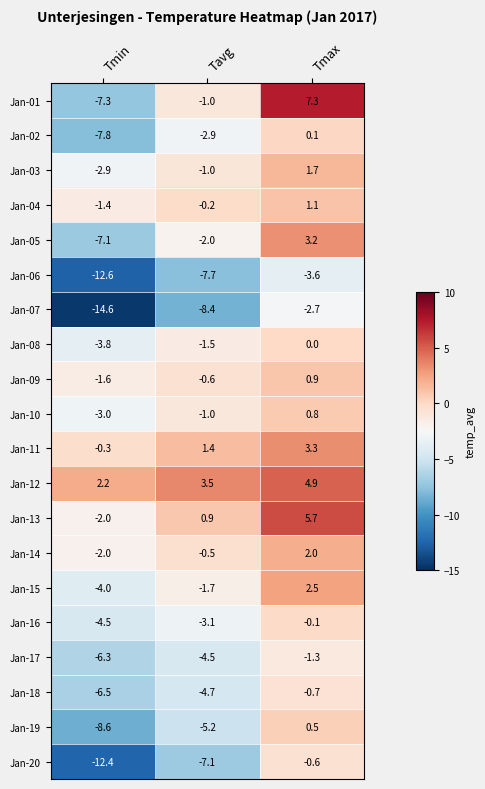

What is the approximate value of Jan-17 at Tmax?

-1.3